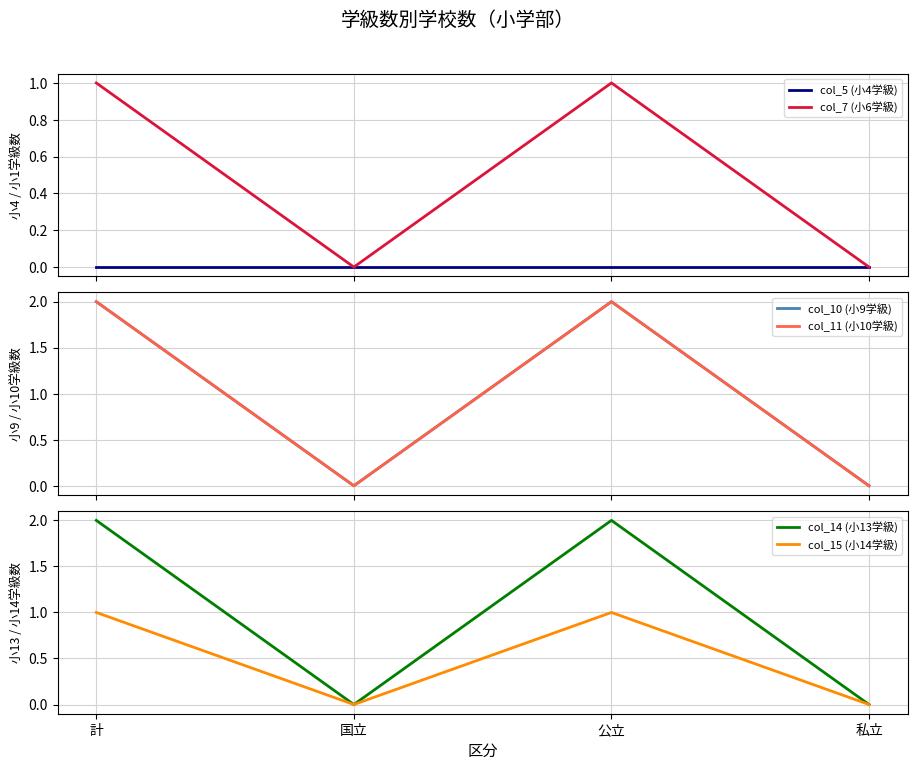

Does the chart have visible grid lines?

Yes